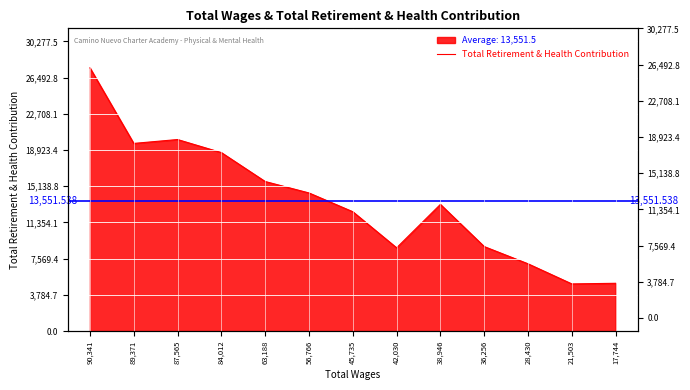

True or false: the data shows 6718 at 56766.0.

False